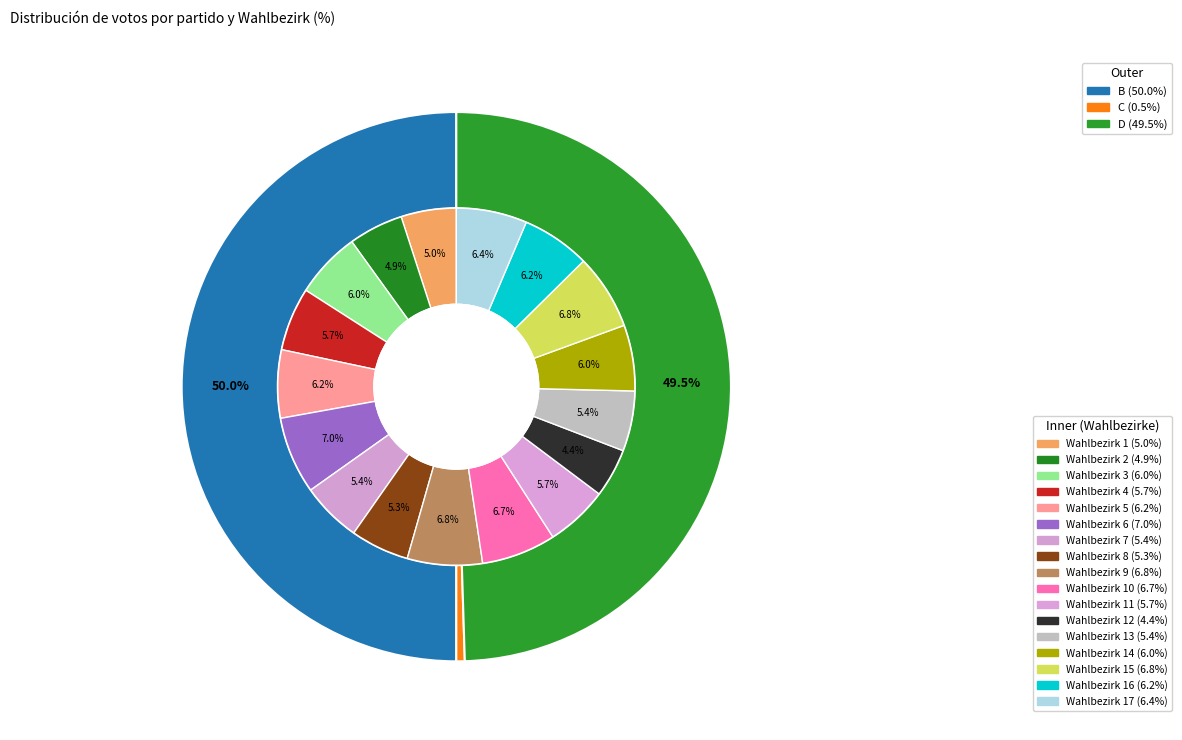

What percentage do Wahlbezirk 1 and Wahlbezirk 4 together represent?

10.7%